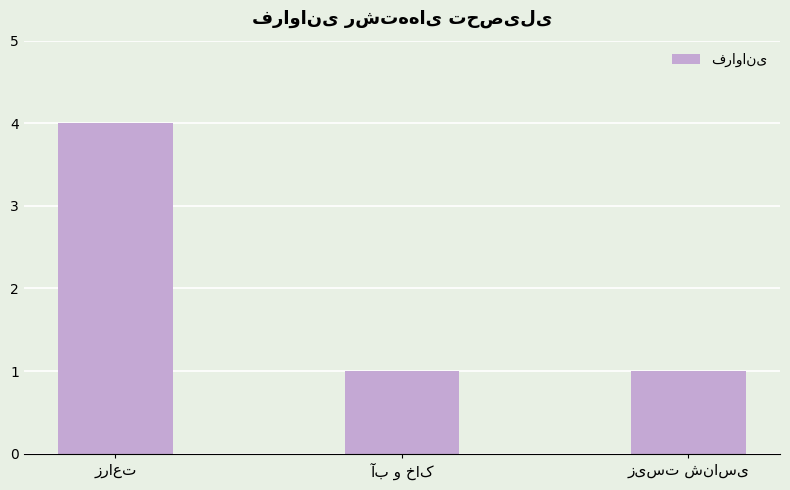

What is the difference between the maximum and minimum values?

3